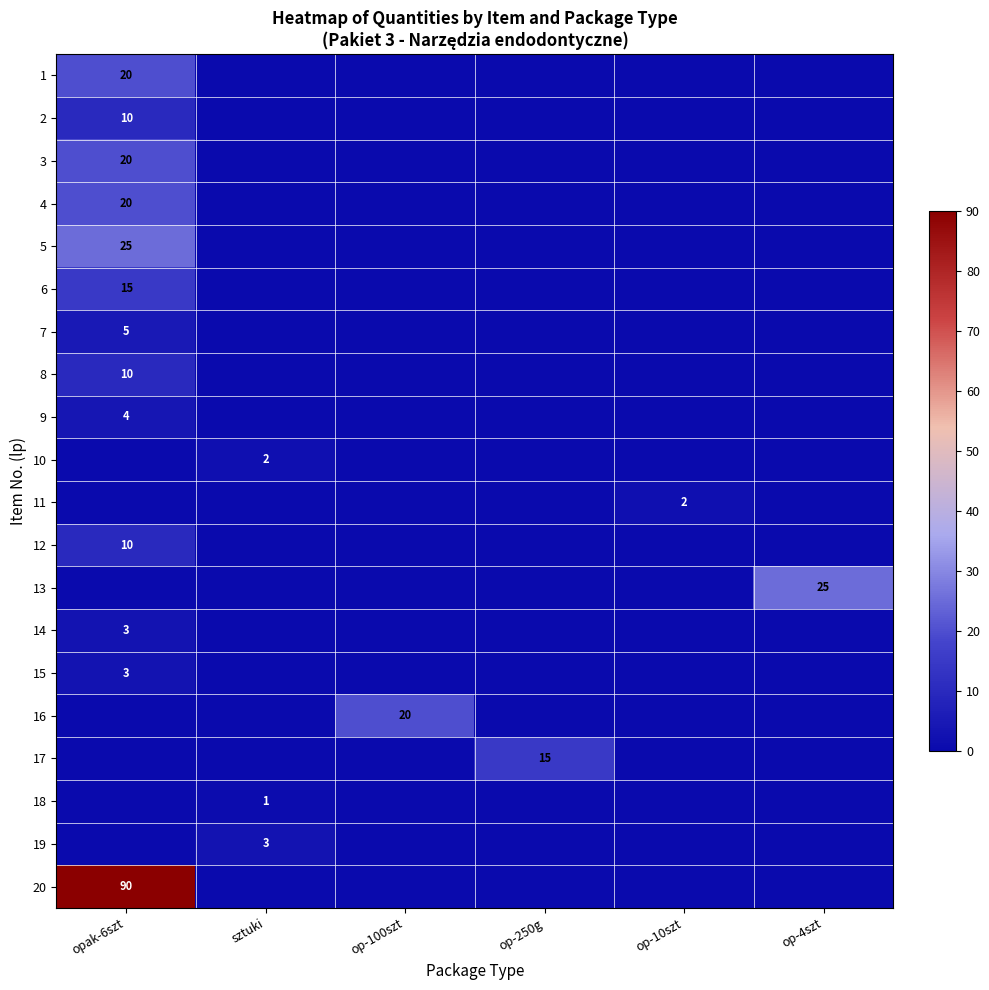

Is it true that 8 equals 5 at opak-6szt?

False